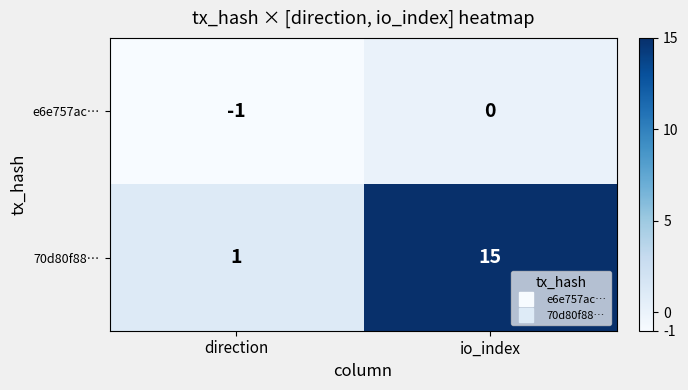

What is the average value of the 70d80f88… series?

8